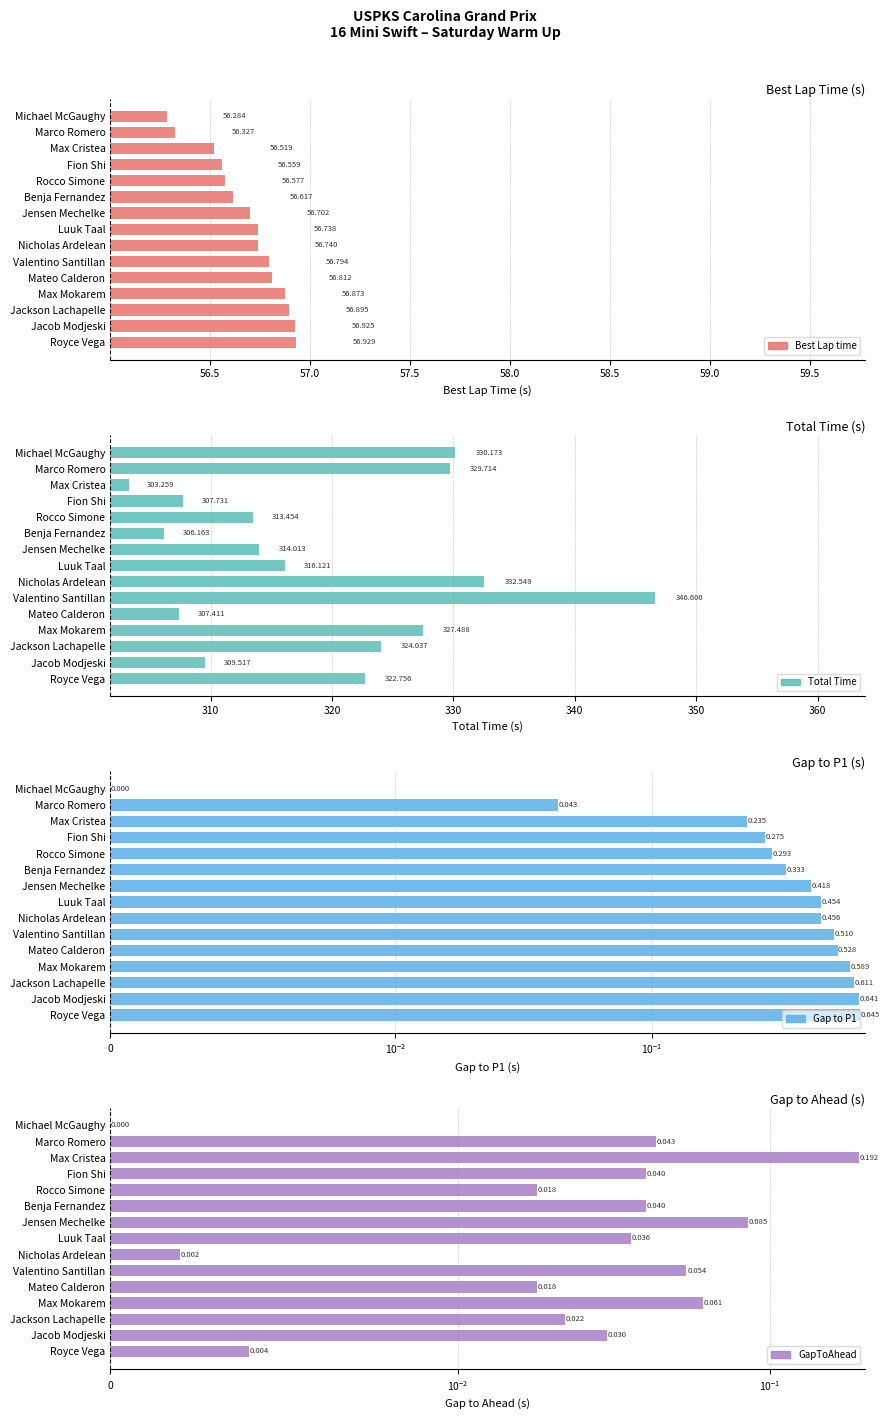

What are all the series names shown in the legend?

Best Lap time, Total Time, Gap to P1, GapToAhead